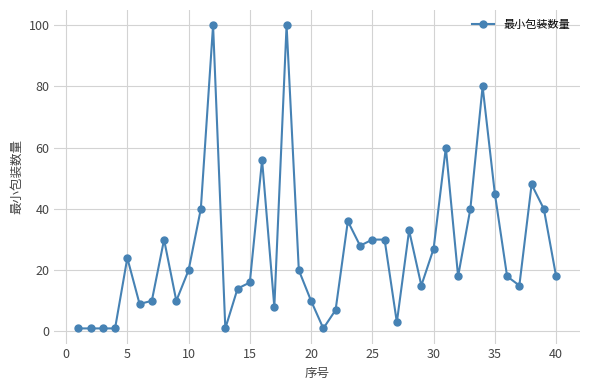

True or false: the data has more than 2 interior local peaks.

True